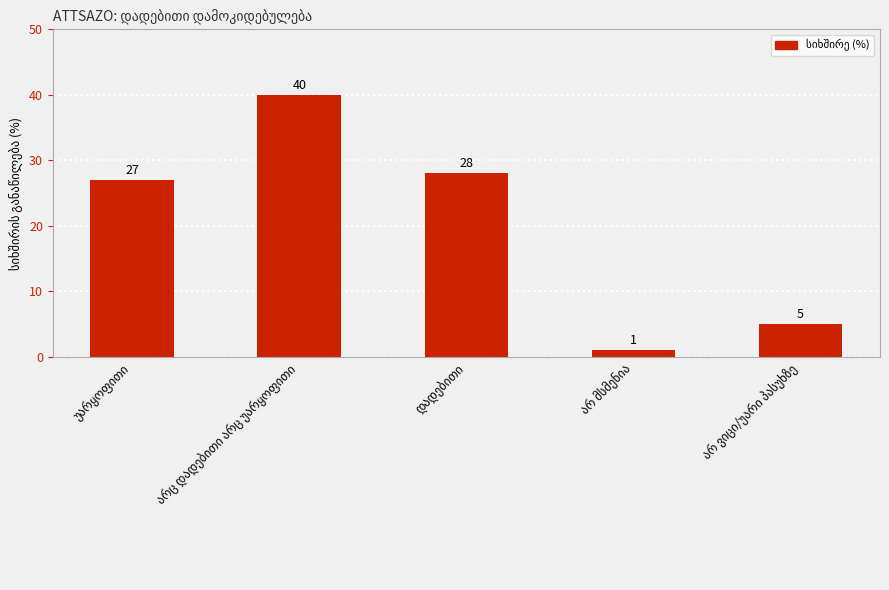

How many bars are there in total?

5